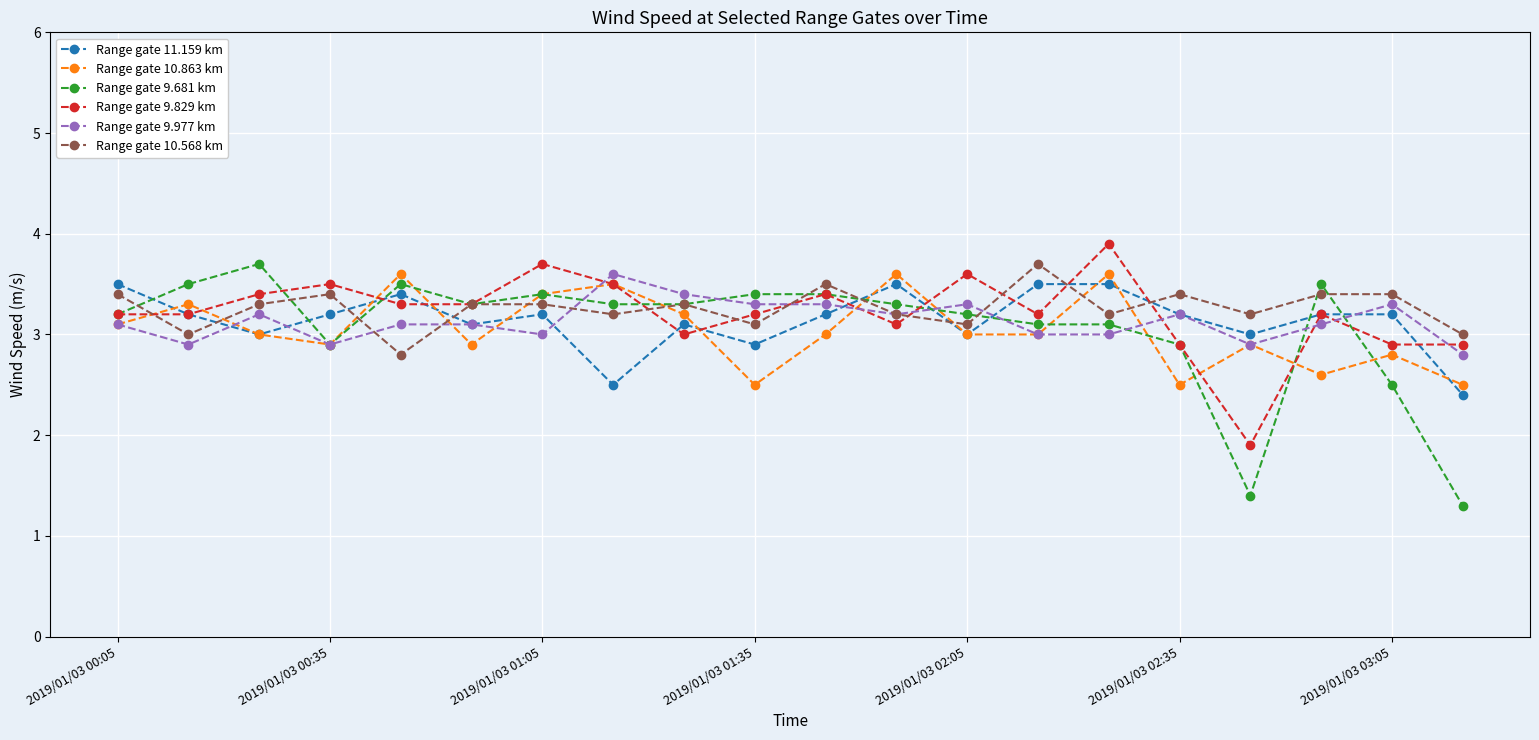

Reading right to left, what are all the values shown in this chart?

Range gate 11.159 km: 2.4	3.2	3.2	3.0	3.2	3.5	3.5	3.0	3.5	3.2	2.9	3.1	2.5	3.2	3.1	3.4	3.2	3.0	3.2	3.5
Range gate 10.863 km: 2.5	2.8	2.6	2.9	2.5	3.6	3.0	3.0	3.6	3.0	2.5	3.2	3.5	3.4	2.9	3.6	2.9	3.0	3.3	3.1
Range gate 9.681 km: 1.3	2.5	3.5	1.4	2.9	3.1	3.1	3.2	3.3	3.4	3.4	3.3	3.3	3.4	3.3	3.5	2.9	3.7	3.5	3.2
Range gate 9.829 km: 2.9	2.9	3.2	1.9	2.9	3.9	3.2	3.6	3.1	3.4	3.2	3.0	3.5	3.7	3.3	3.3	3.5	3.4	3.2	3.2
Range gate 9.977 km: 2.8	3.3	3.1	2.9	3.2	3.0	3.0	3.3	3.2	3.3	3.3	3.4	3.6	3.0	3.1	3.1	2.9	3.2	2.9	3.1
Range gate 10.568 km: 3.0	3.4	3.4	3.2	3.4	3.2	3.7	3.1	3.2	3.5	3.1	3.3	3.2	3.3	3.3	2.8	3.4	3.3	3.0	3.4